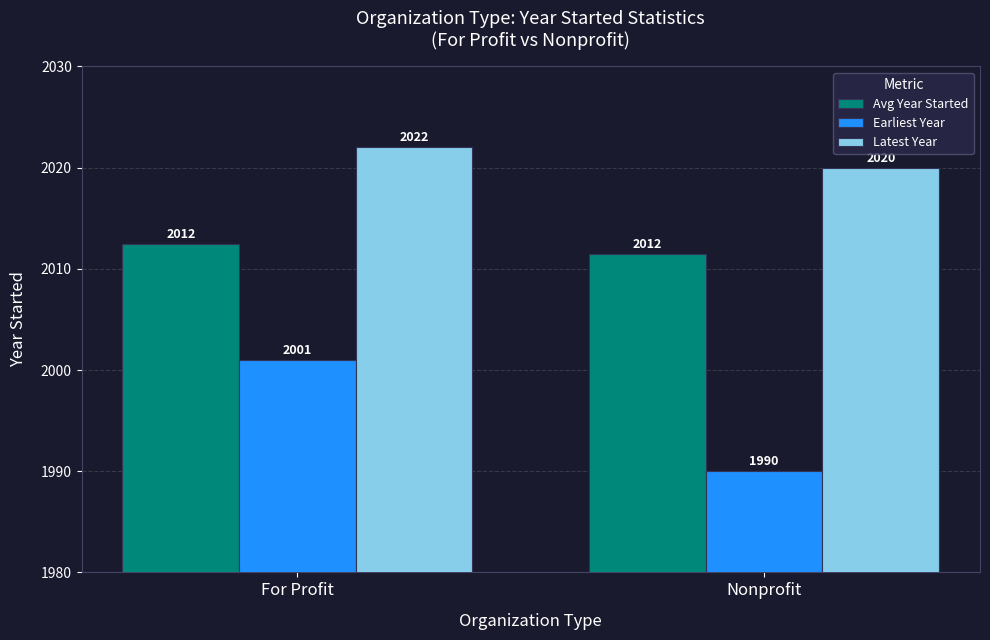

Rank the series by their average value, from lowest to highest.

Earliest Year, Avg Year Started, Latest Year